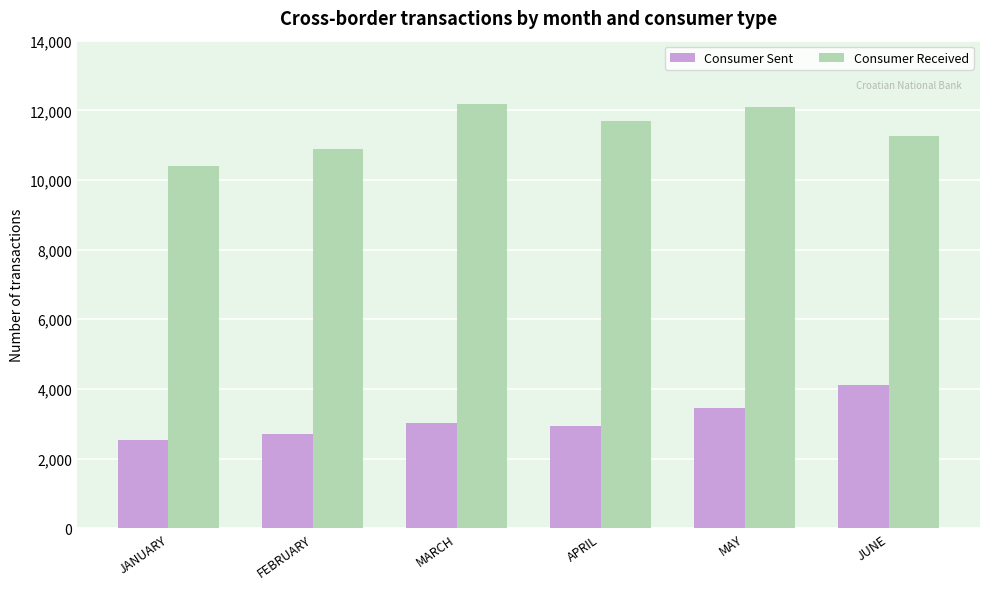

Is it true that Consumer Received equals 11264 at JUNE?

True